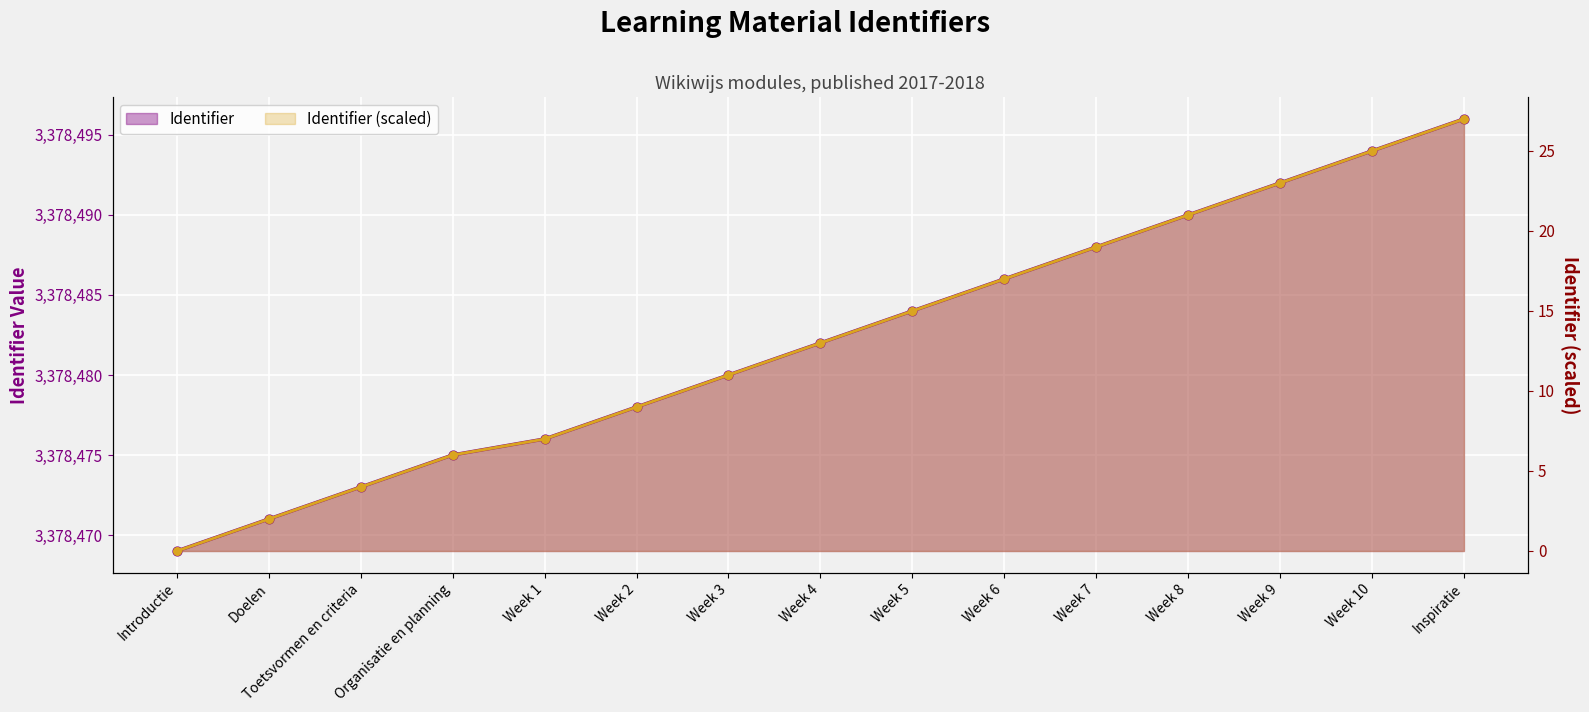

What is the total value across all series at Inspiratie?

3378523